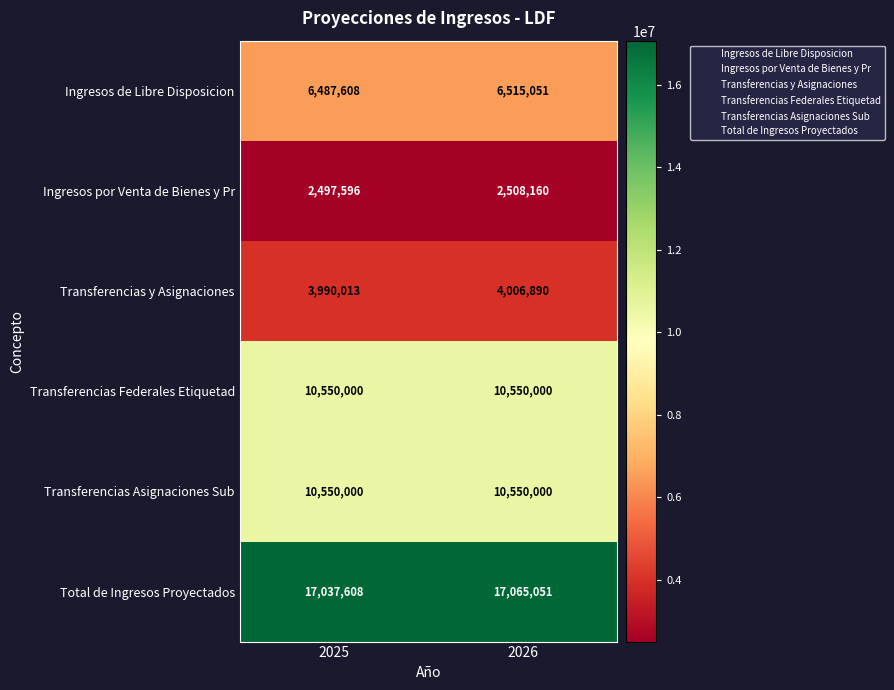

How many data points does each series have?

2